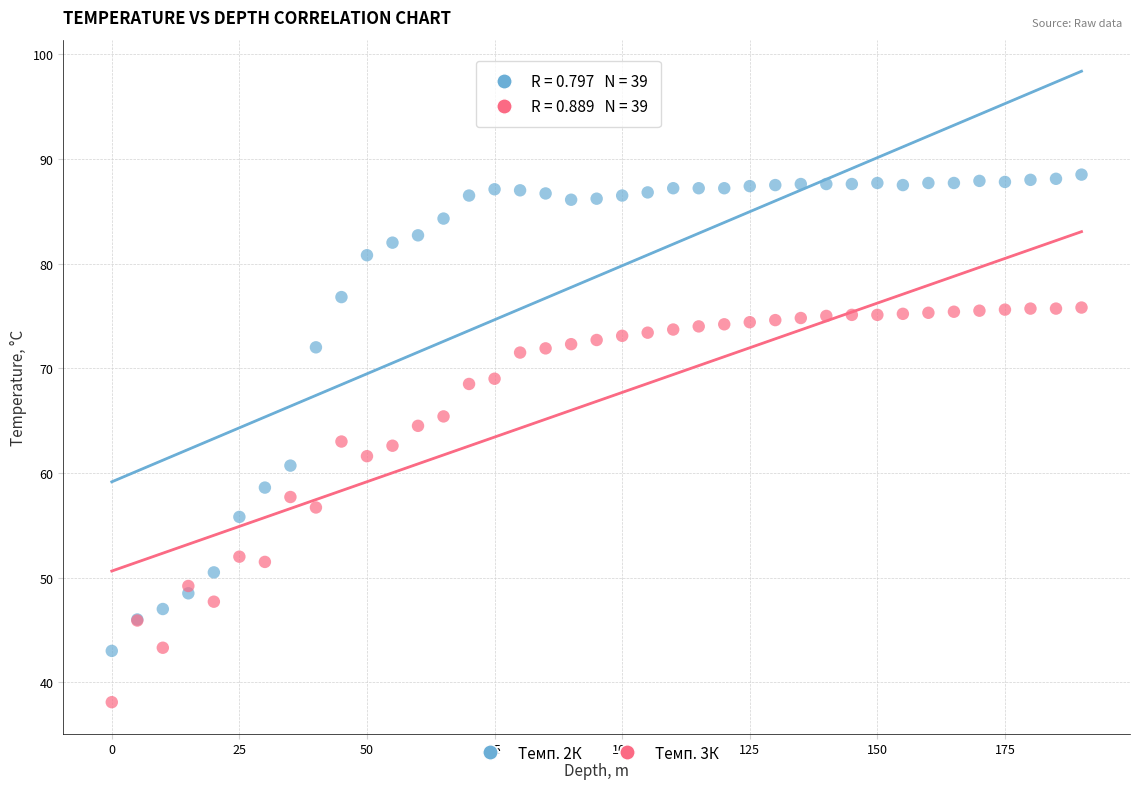

Which series contains the lowest Y value?

Темп. 3К